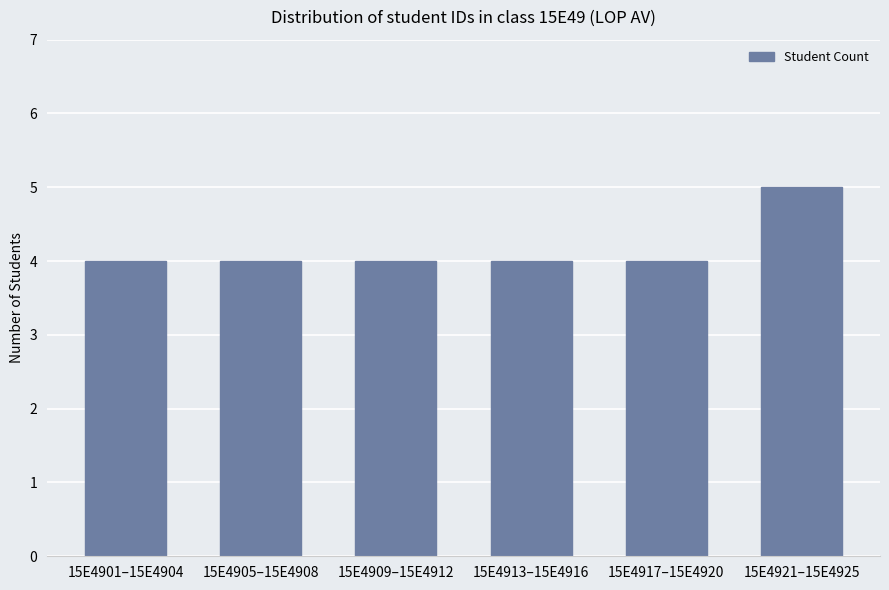

What position from the left is 15E4913–15E4916?

4